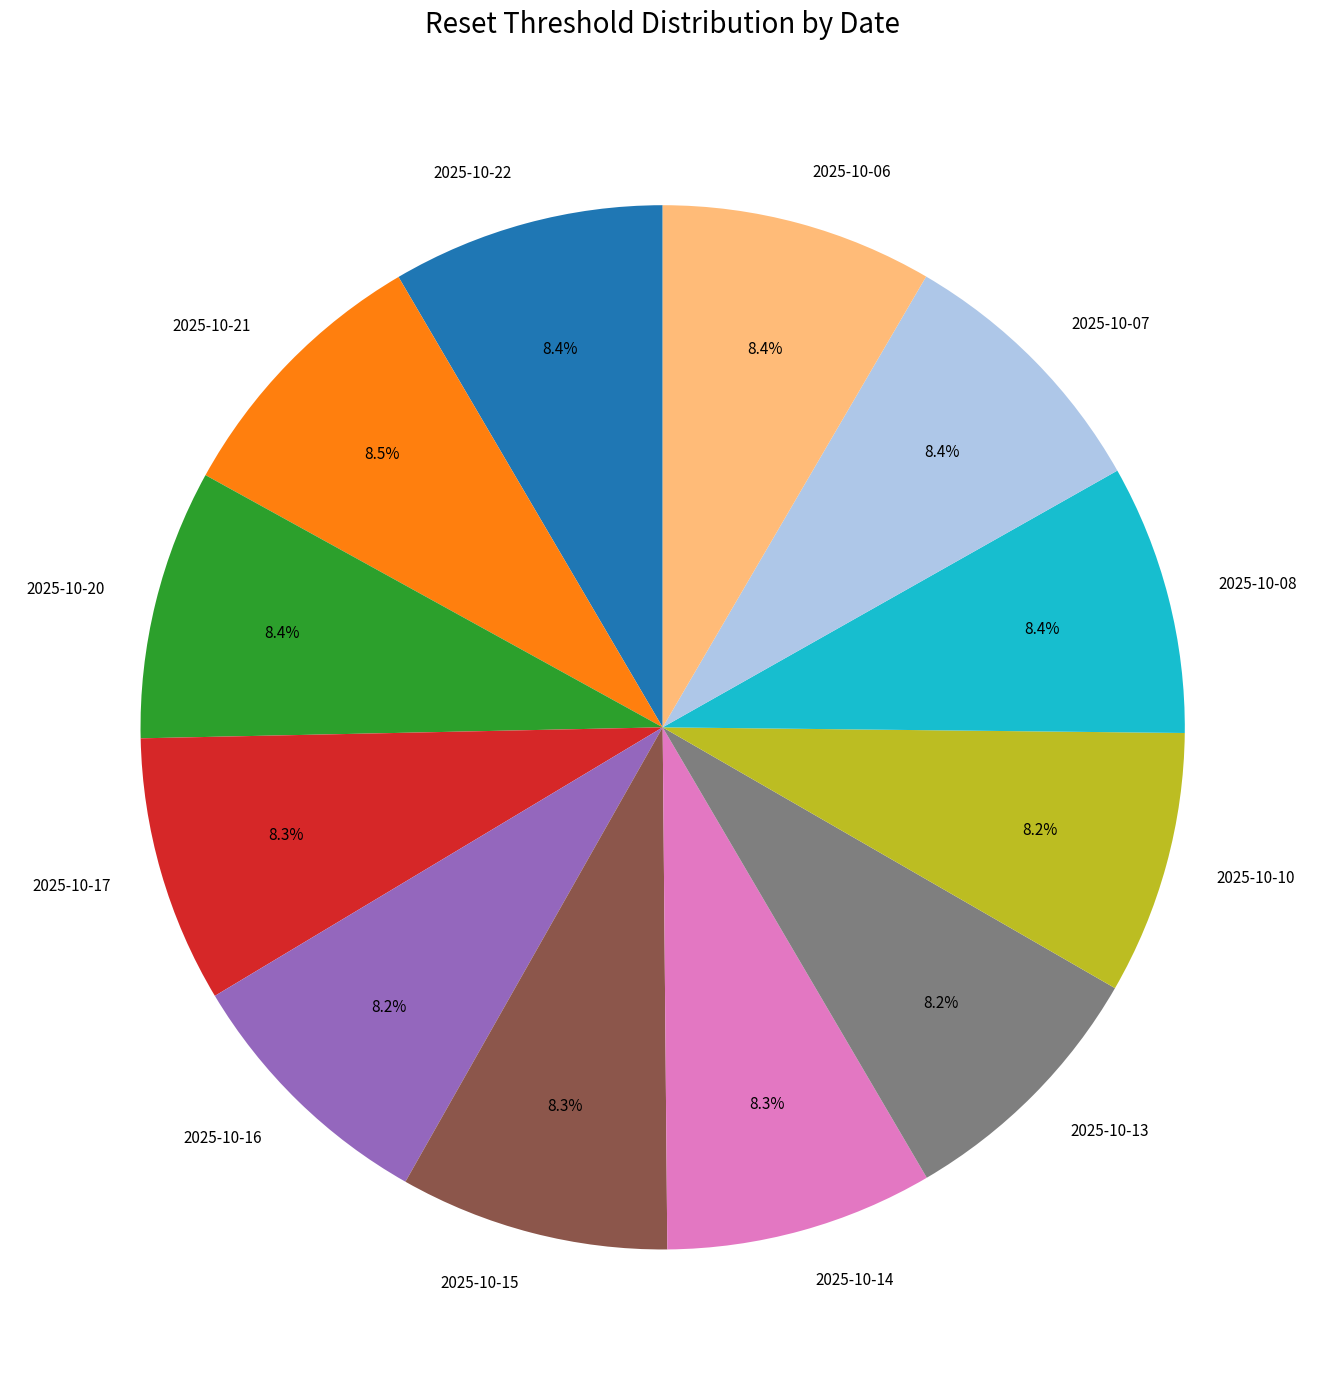

Does 2025-10-10 represent more than half of the total?

No